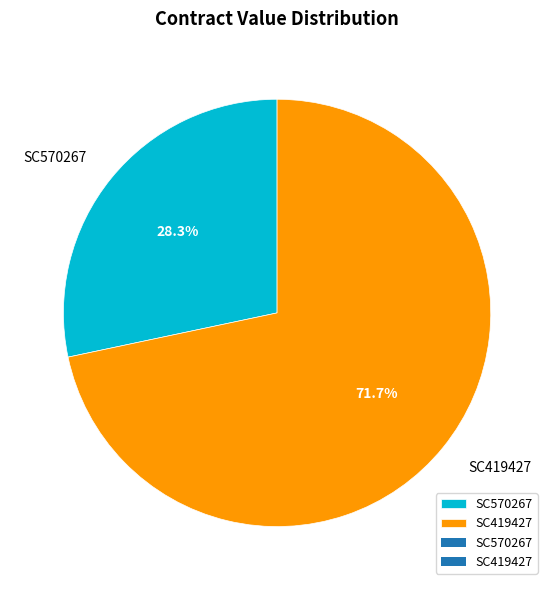

Count the number of slices in the pie.

2